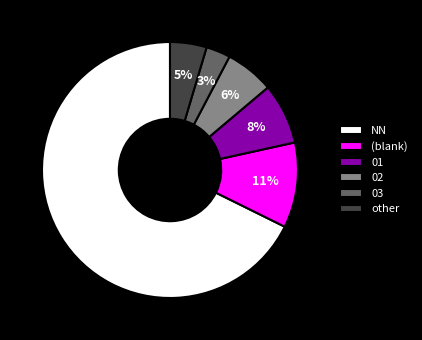

To the nearest percent, what percentage of the pie is 02?

6%